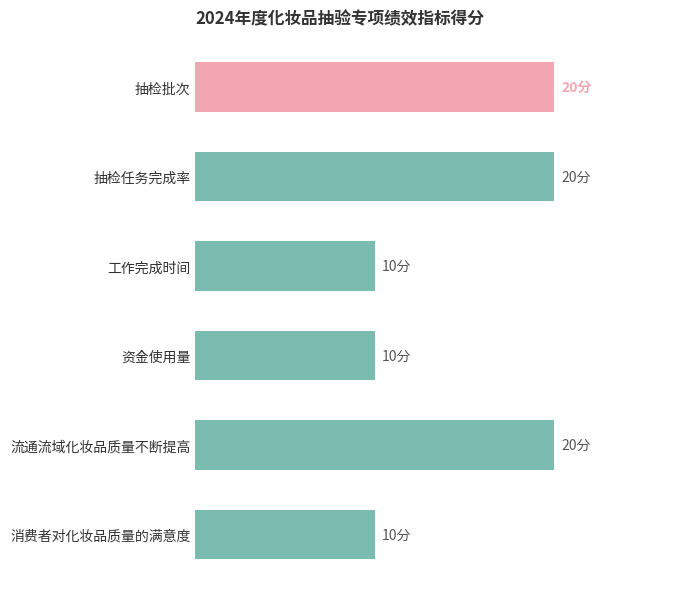

Does the chart contain any negative values?

No